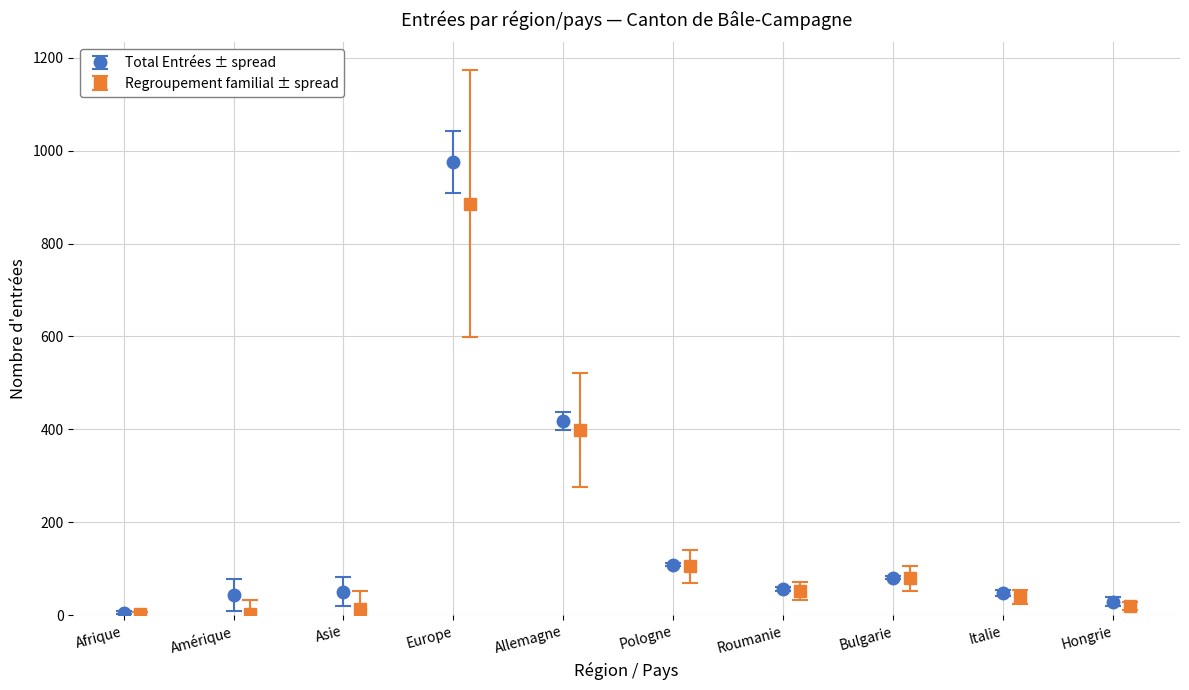

What is the difference between the maximum and minimum values in the Total Entrées series?

971